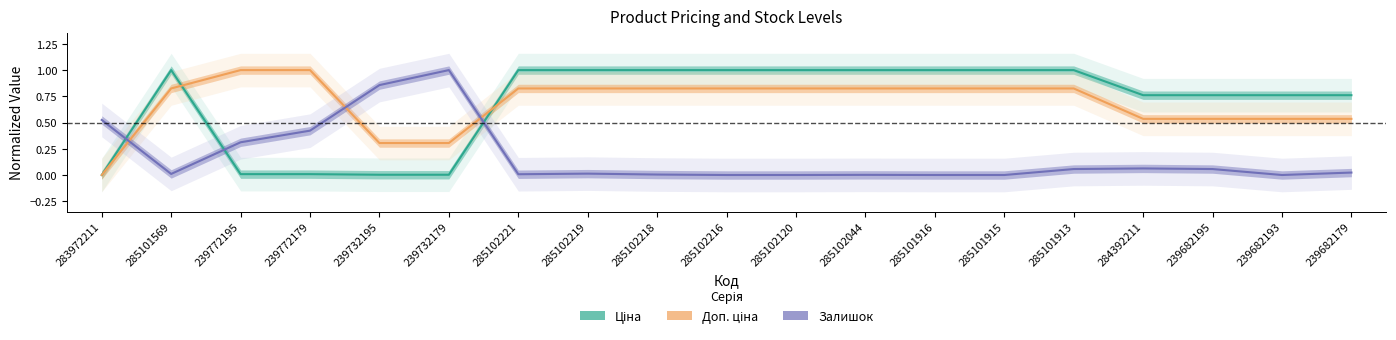

The value of Залишок at 284392211 is 0.1. True or false?

False